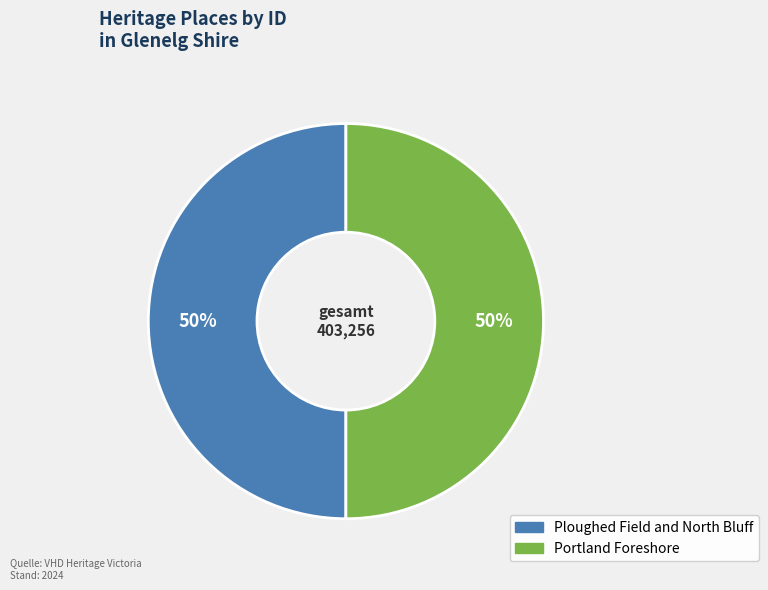

To the nearest percent, what portion does Portland Foreshore represent?

50%